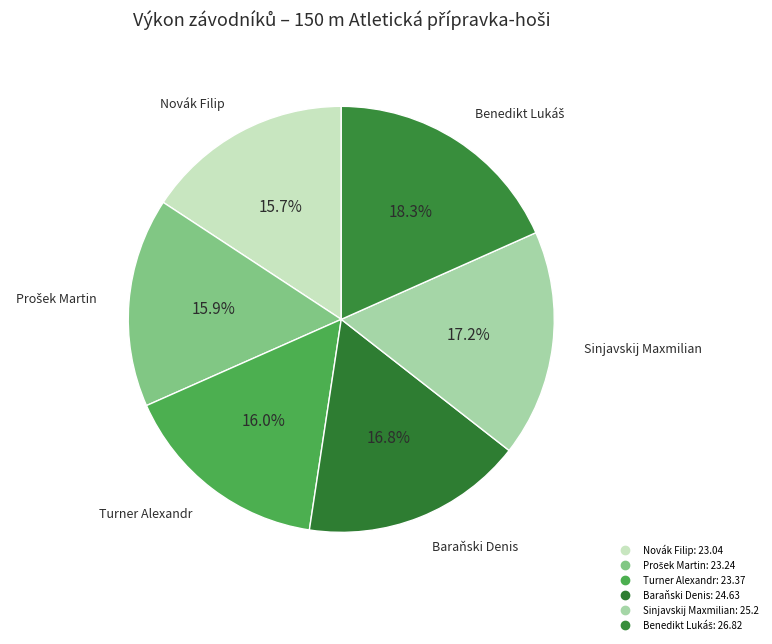

How many slices are in this pie chart?

6